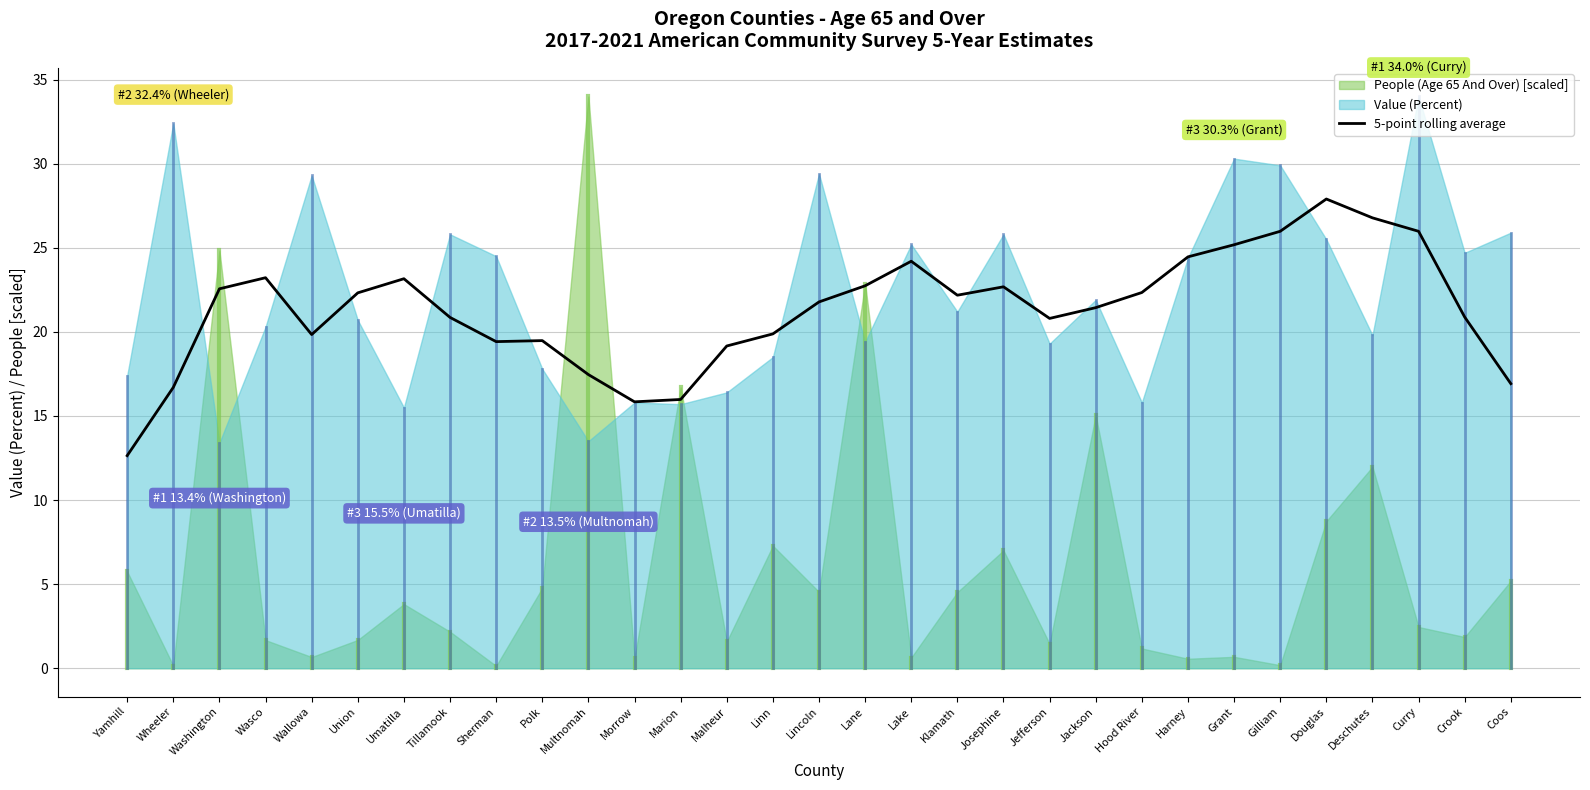

Where is the first local minimum?

Wallowa